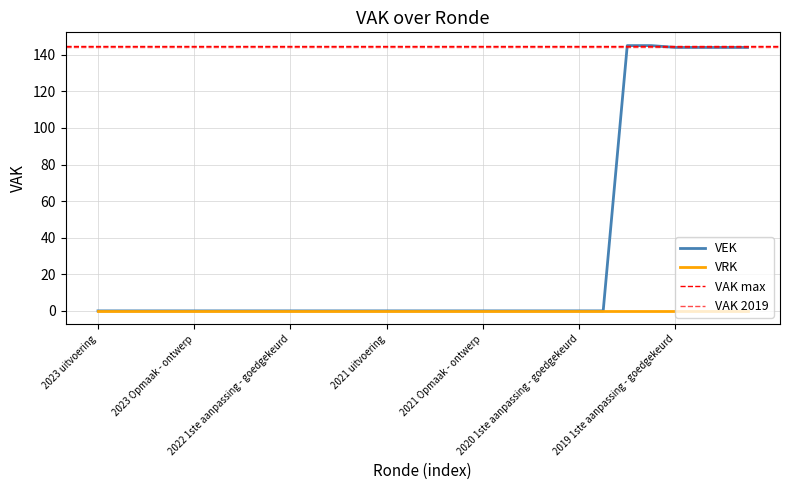

Does the chart have visible grid lines?

Yes